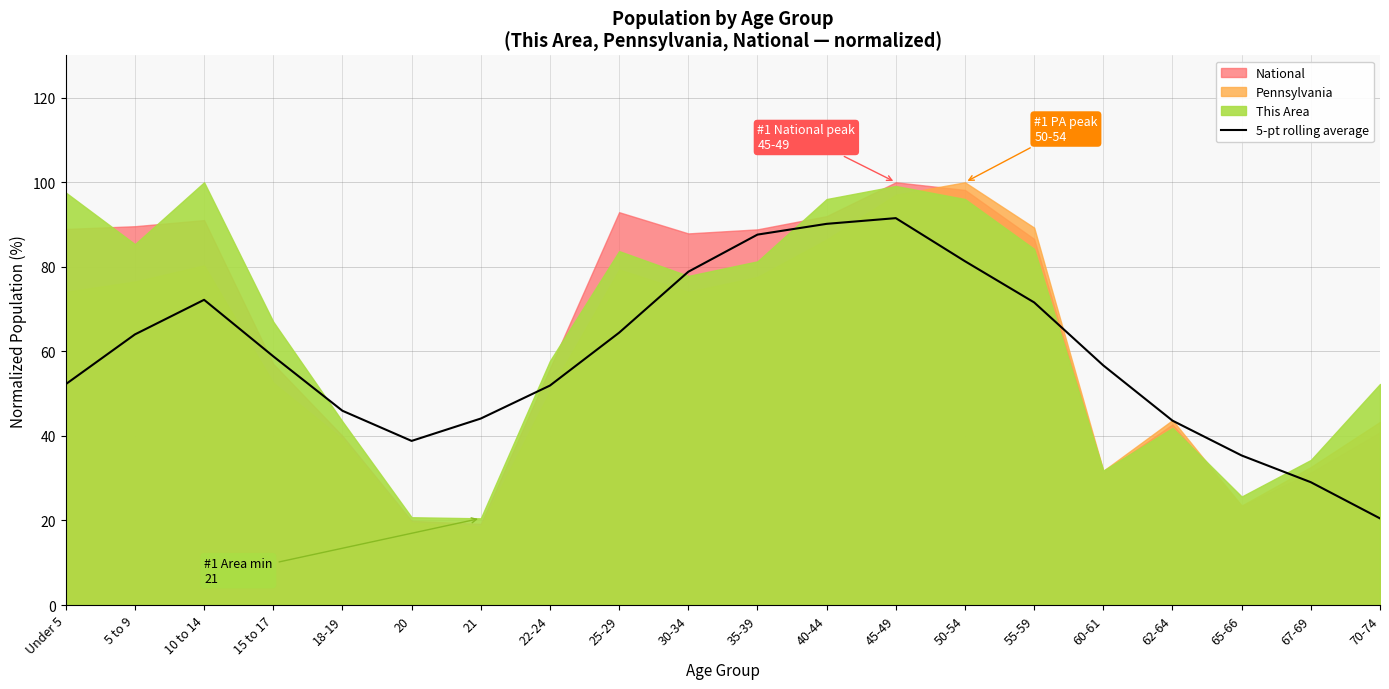

Reading left to right, what are all the values shown in this chart?

Under 5=52.2	5 to 9=64.0	10 to 14=72.2	15 to 17=58.8	18-19=46.0	20=38.8	21=44.1	22-24=51.9	25-29=64.4	30-34=78.8	35-39=87.6	40-44=90.2	45-49=91.5	50-54=81.3	55-59=71.6	60-61=56.7	62-64=43.6	65-66=35.4	67-69=29.0	70-74=20.5